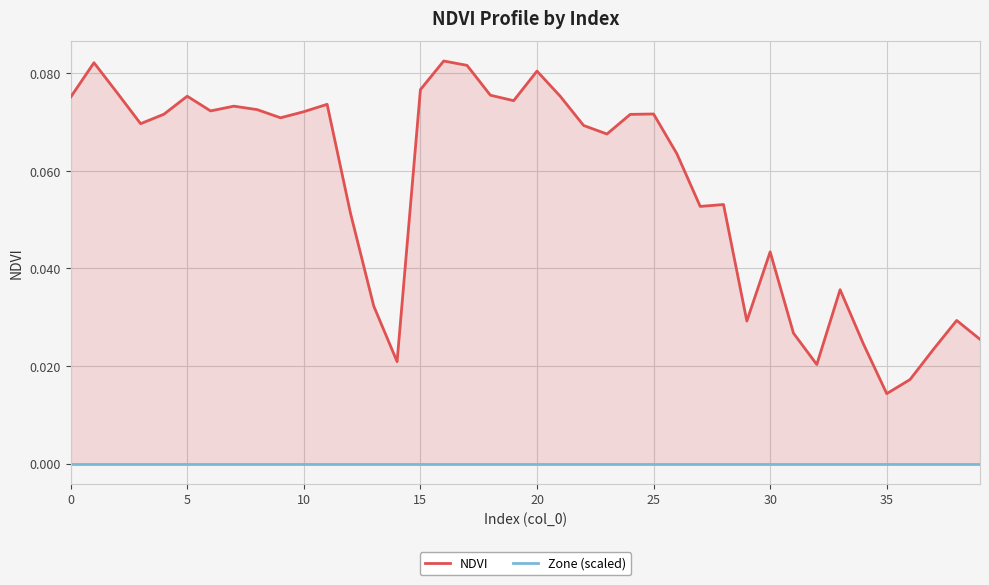

How many NDVI values are between 0 and 1?

40